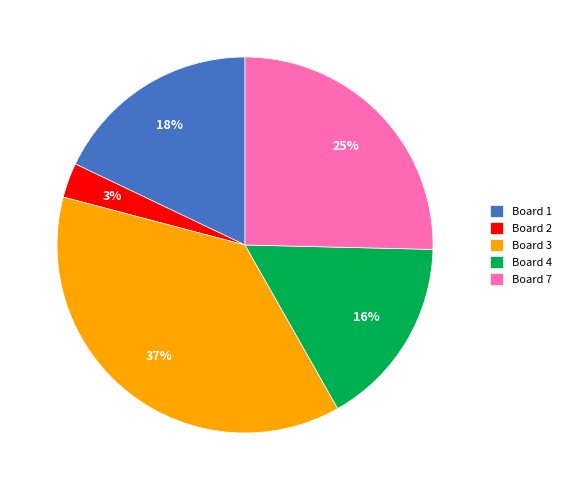

To the nearest percent, what is the difference between the largest and smallest slice percentages?

34%